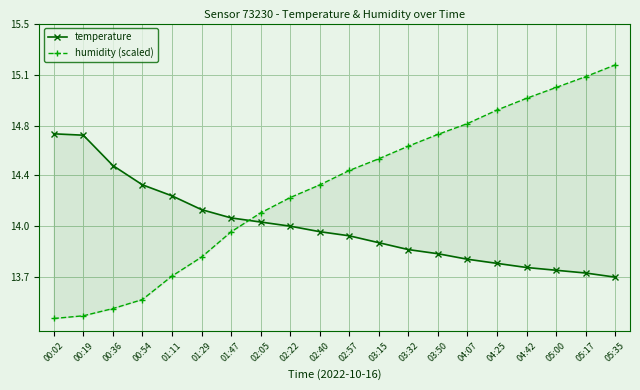

Which series has the largest total across all categories?

humidity (scaled)